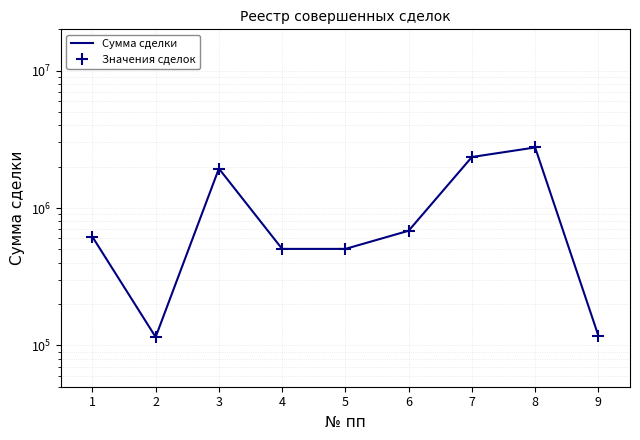

At which category does Значения сделок reach its first local peak?

3